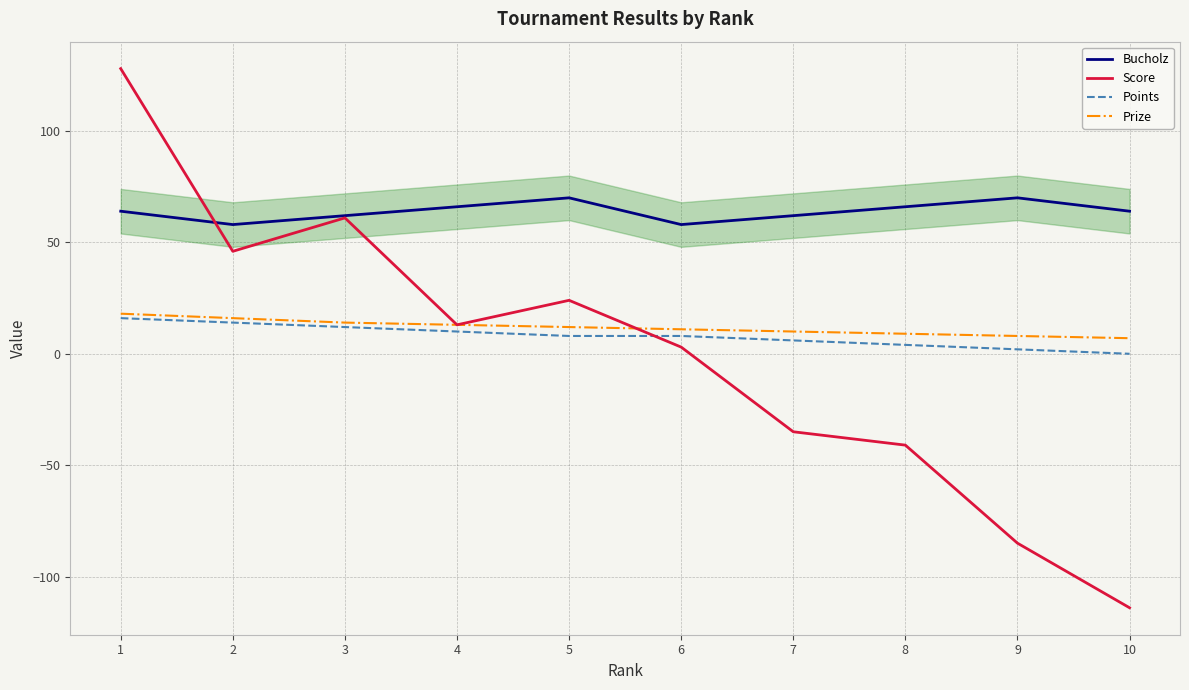

True or false: Score has more than 0 points higher than both neighbors.

True